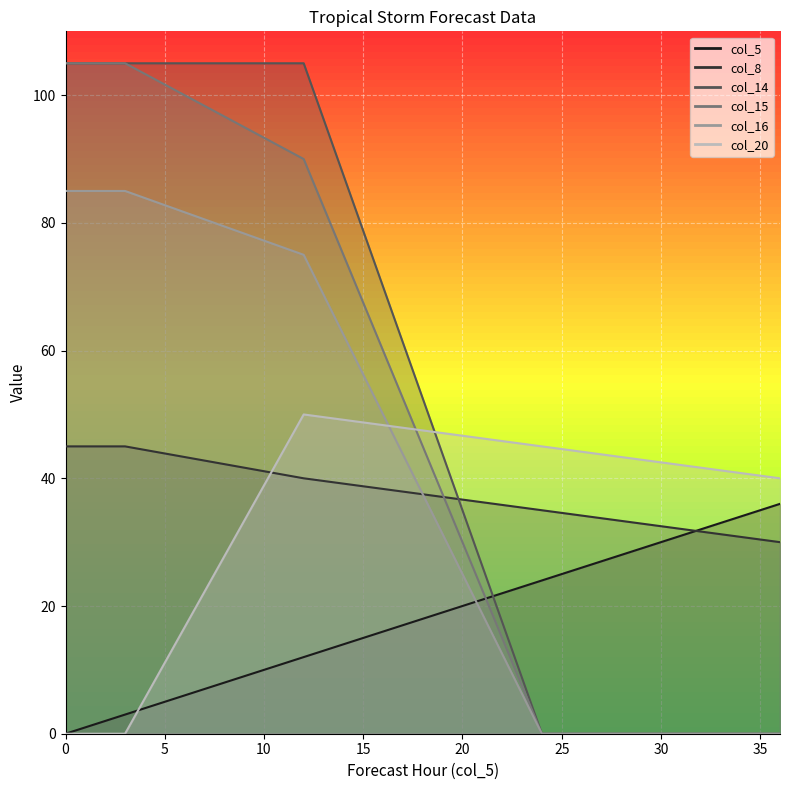

Which has a higher value, 12 or 3?

12